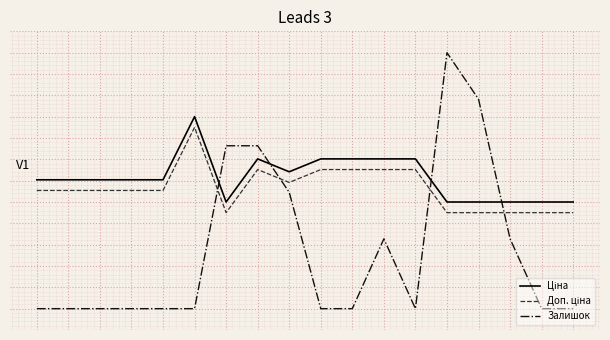

What is the maximum value shown in the chart?

1.0